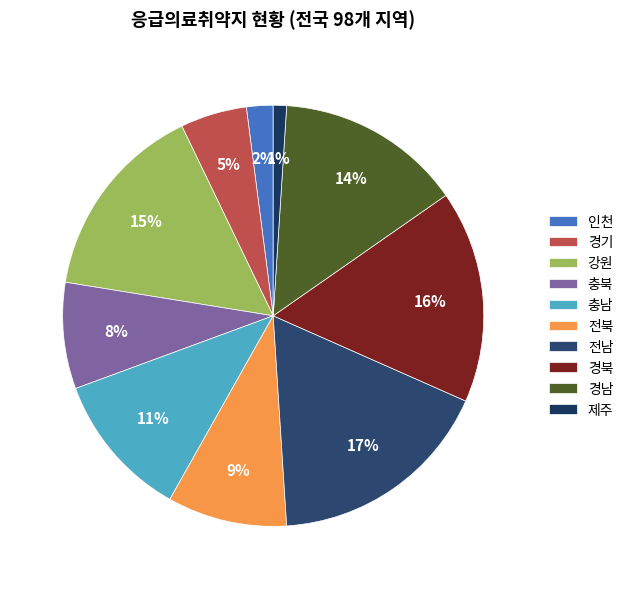

The 충남 slice represents 11% of the pie. True or false?

True